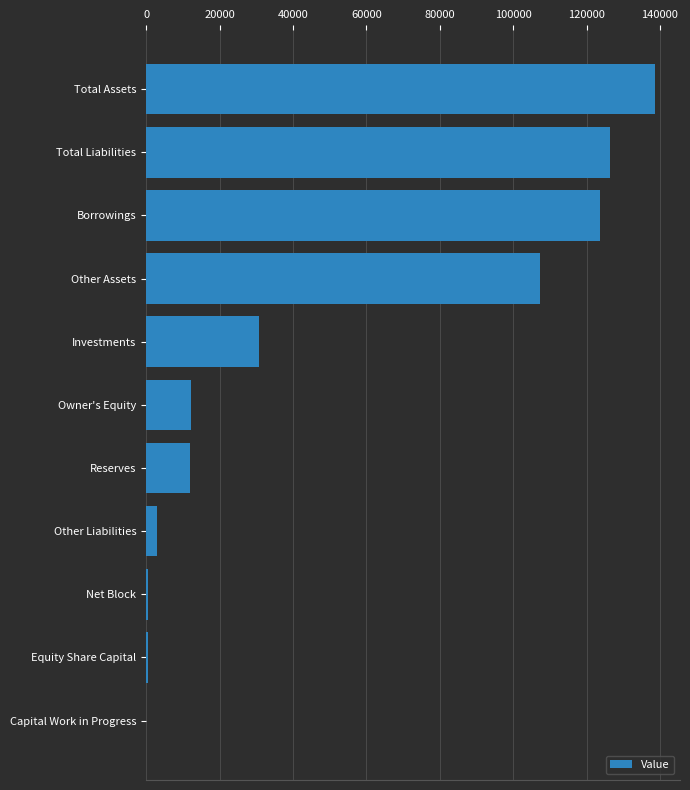

Which category has the highest value across all series?

Total Assets